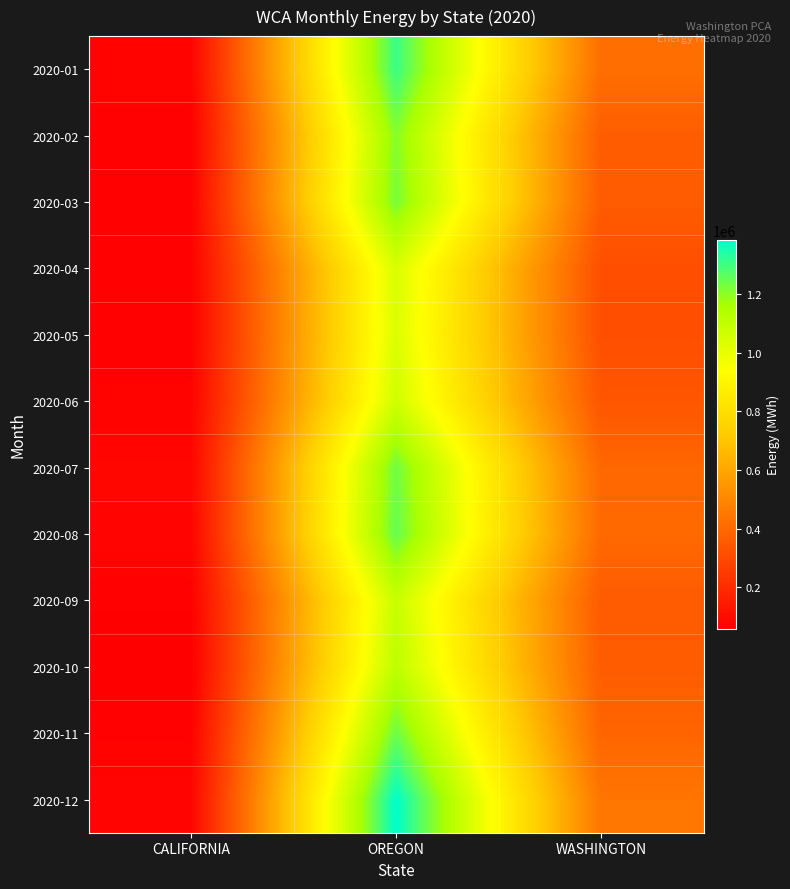

What is the greatest value displayed?

1383508.0